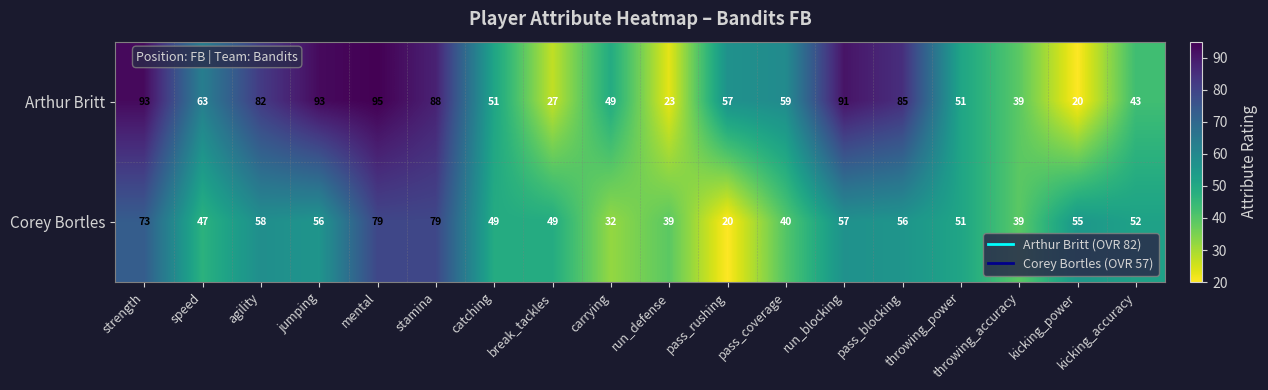

The Corey Bortles series shows 32 at jumping. True or false?

False